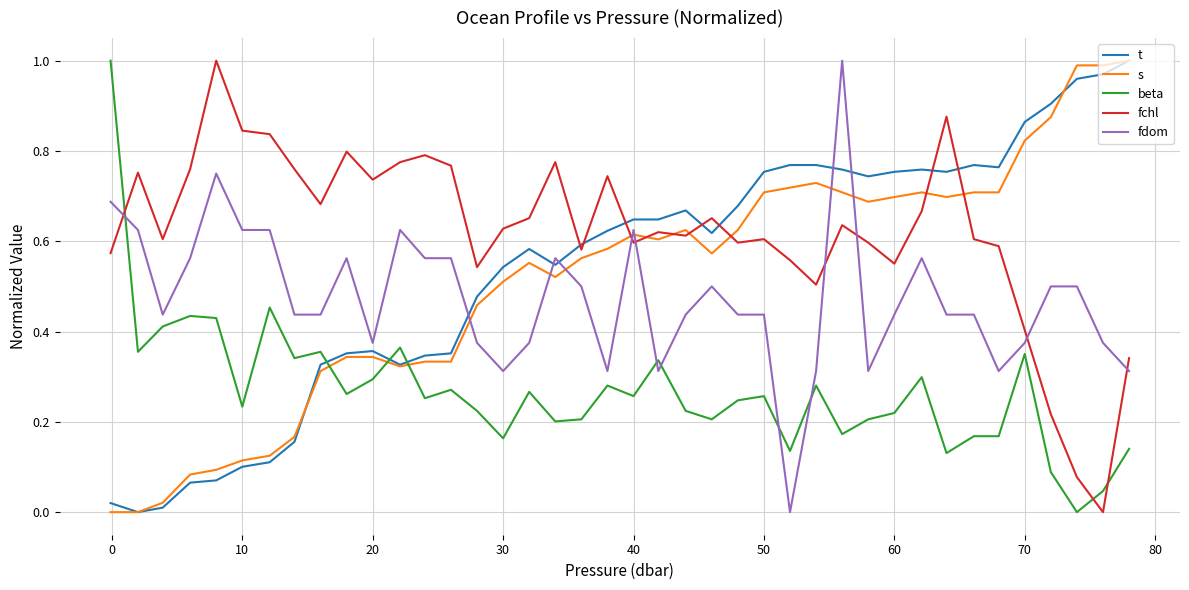

Which series has the largest total across all categories?

fchl